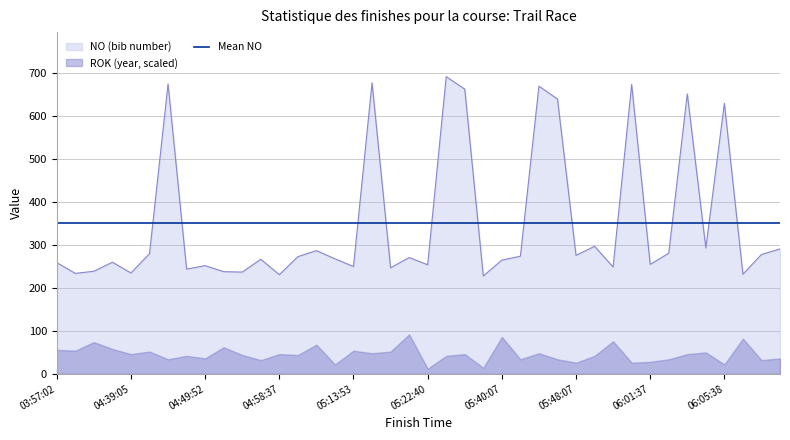

Approximately how many times larger is the value at 04:39:05 compared to 04:56:22?

0.9